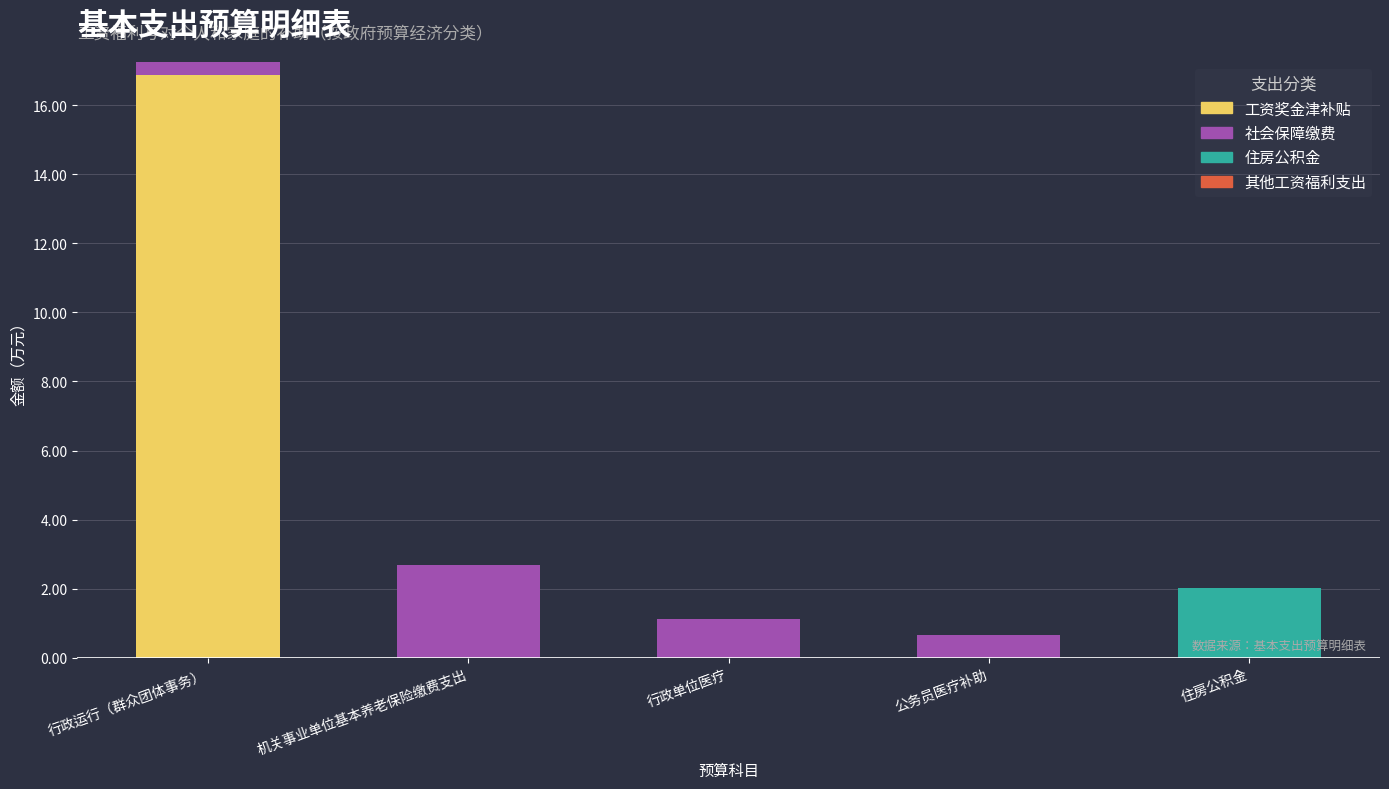

The 工资奖金津补贴 series shows 0.0 at 行政单位医疗. True or false?

True